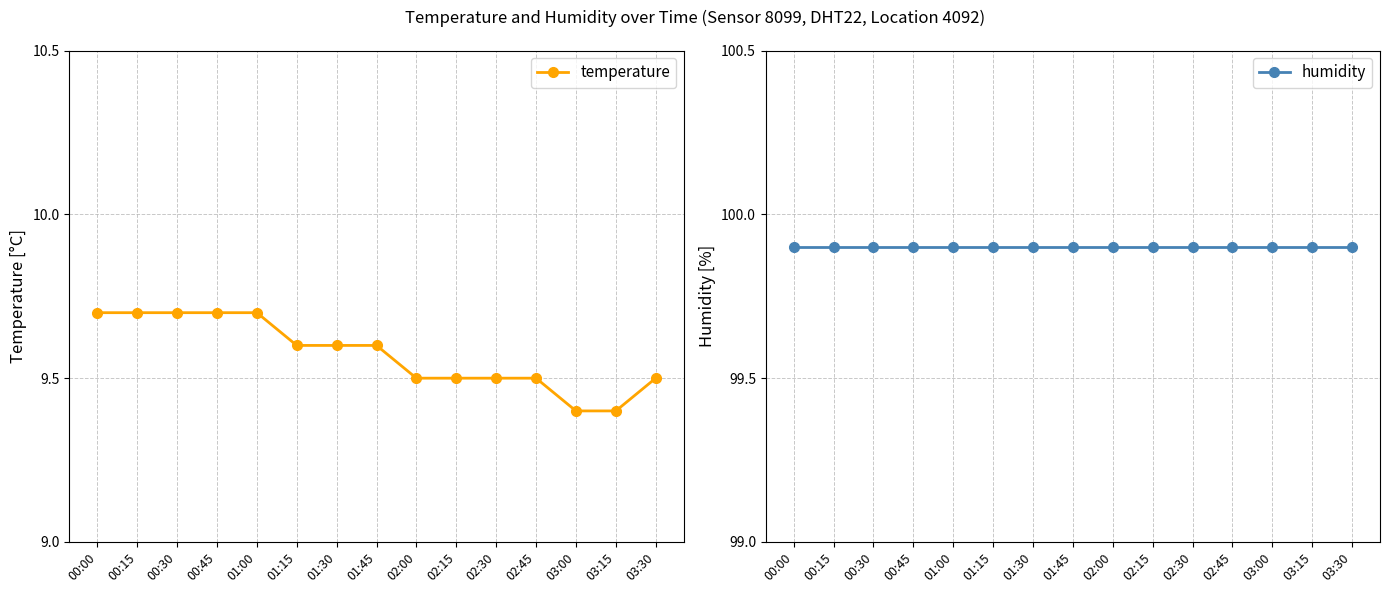

At 02:30, list the series in order from smallest to largest.

temperature, humidity